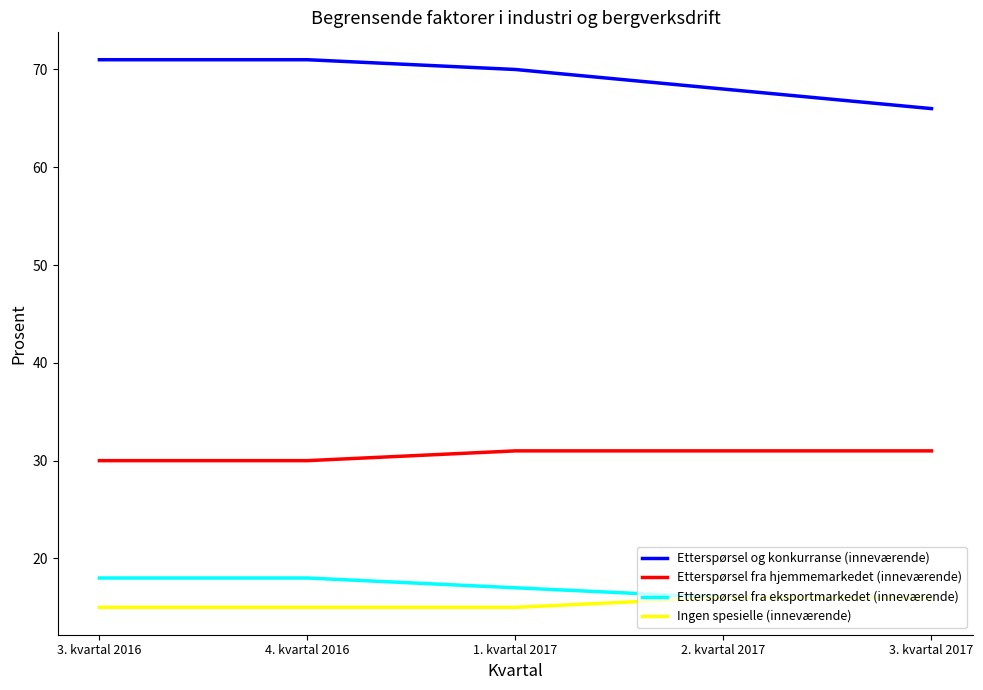

What position from the right is 3. kvartal 2016?

5